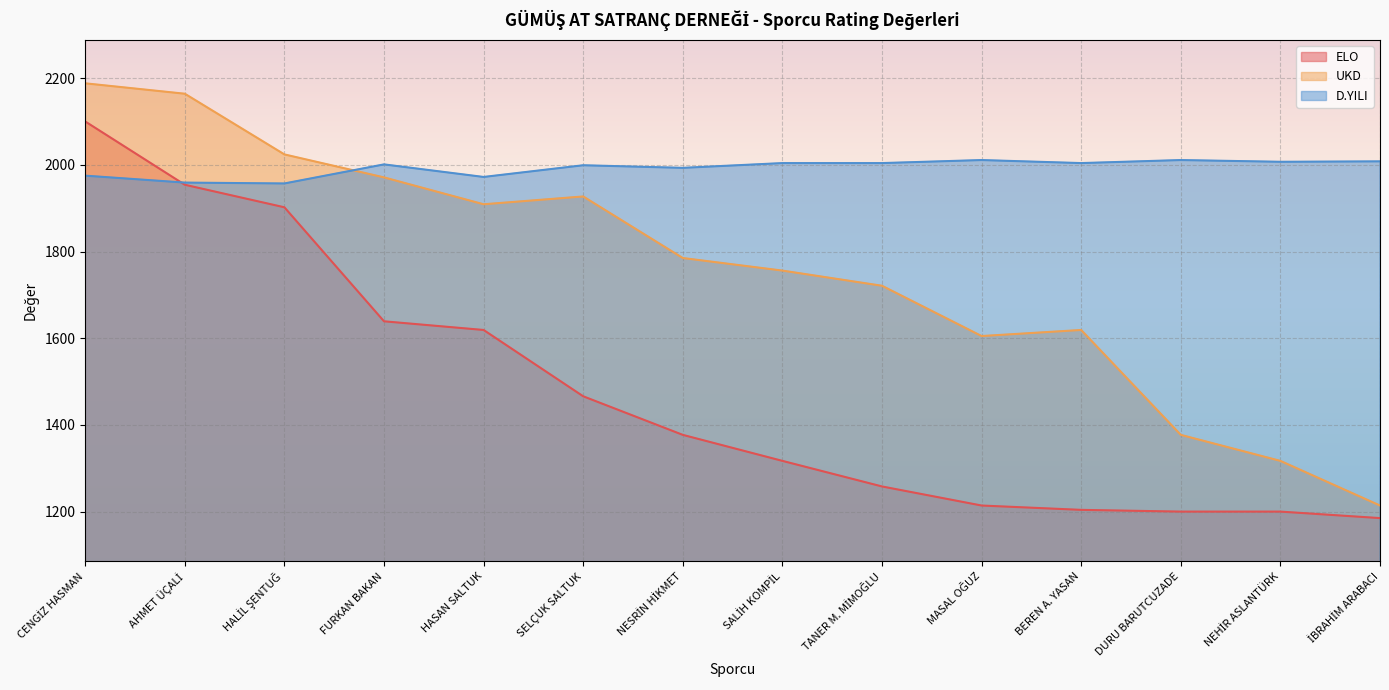

In UKD, how many points are lower than both neighbors (excluding endpoints)?

2